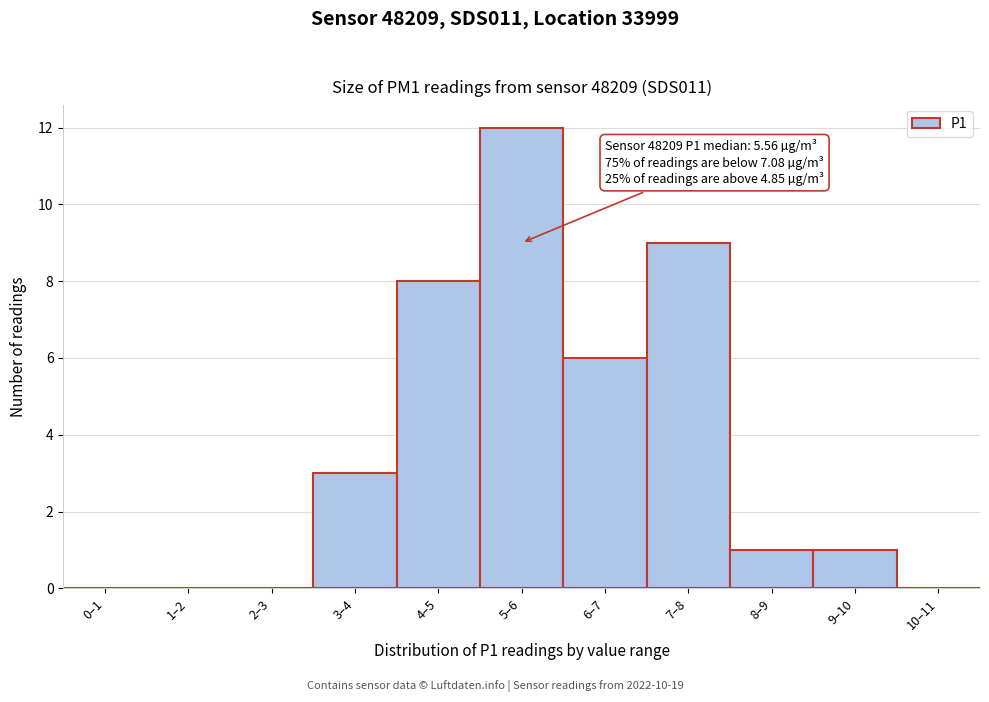

Reading right to left, what are all the values shown in this chart?

10–11=0	9–10=1	8–9=1	7–8=9	6–7=6	5–6=12	4–5=8	3–4=3	2–3=0	1–2=0	0–1=0